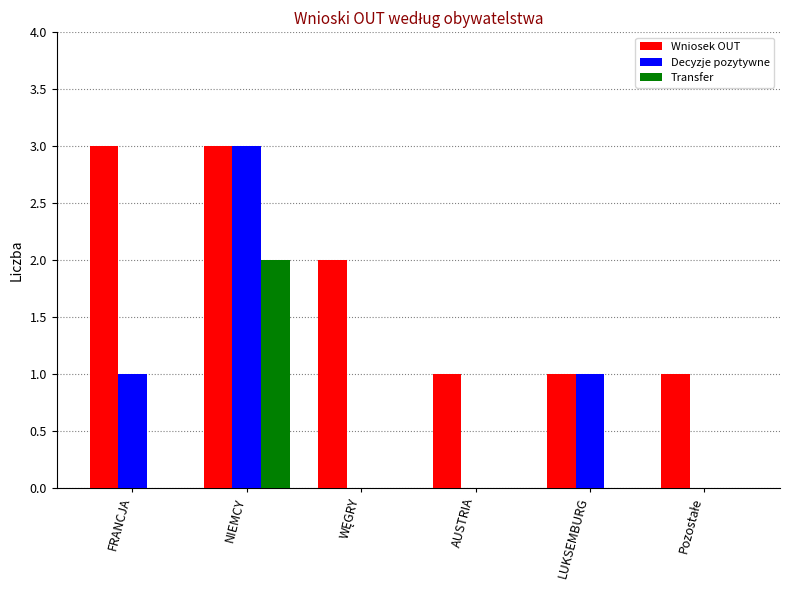

The value of Transfer at LUKSEMBURG is 0. True or false?

True